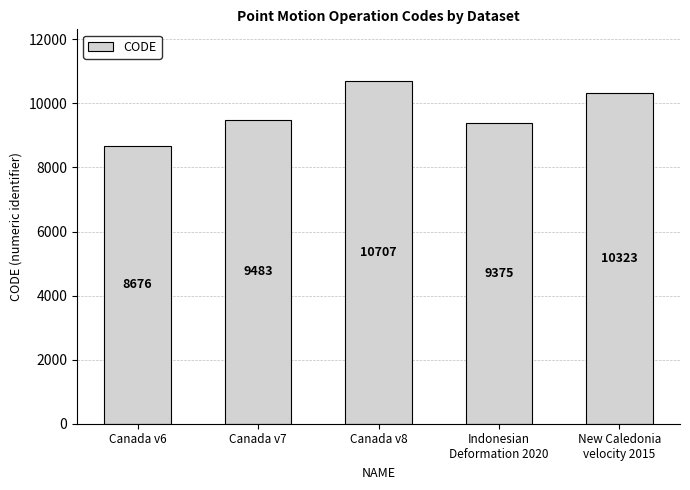

Is it true that the value at Canada v6 is 13924?

False